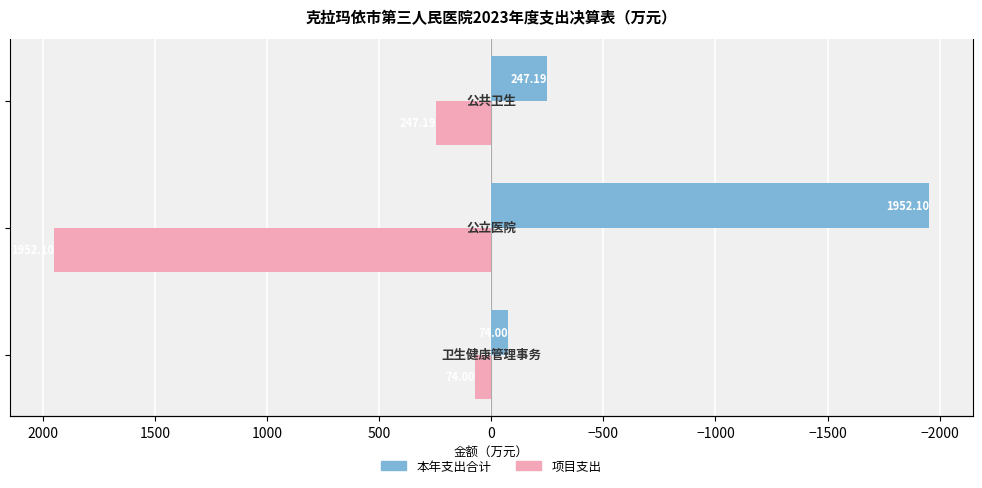

Rank the series by their maximum value, from lowest to highest.

本年支出合计, 项目支出